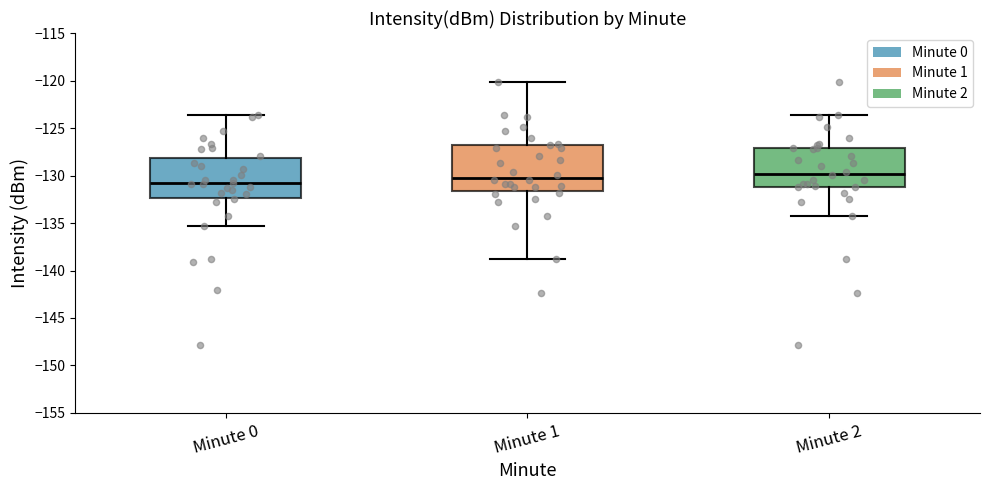

Where is the lower edge of the box for Minute 1 on the y-axis? The values are not printed on the chart, so give them approximately, as read against the axis.

-131.5